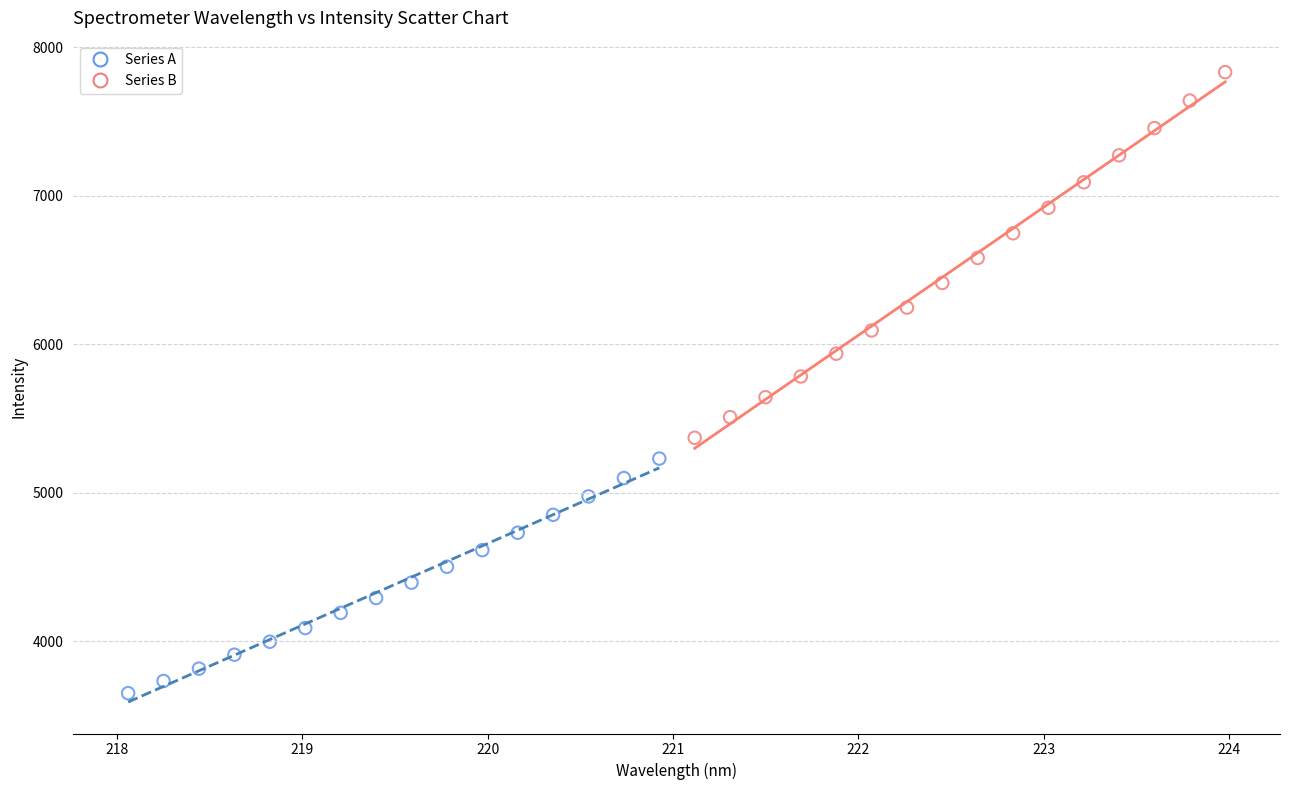

Which series contains the highest Y value?

Series B